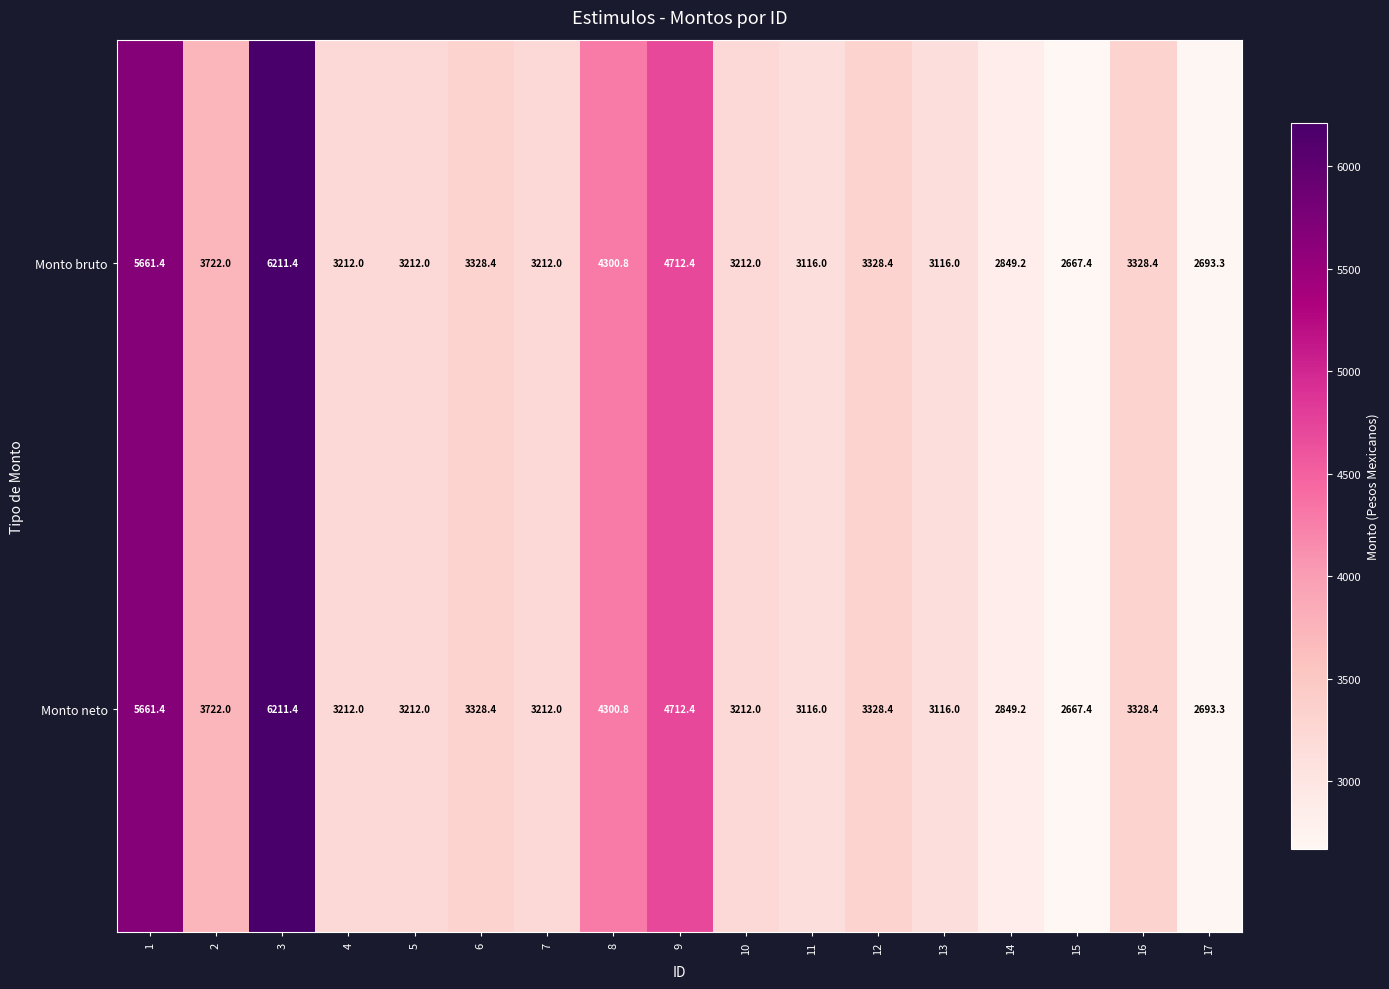

At which label is Monto neto closest to 4439?

8